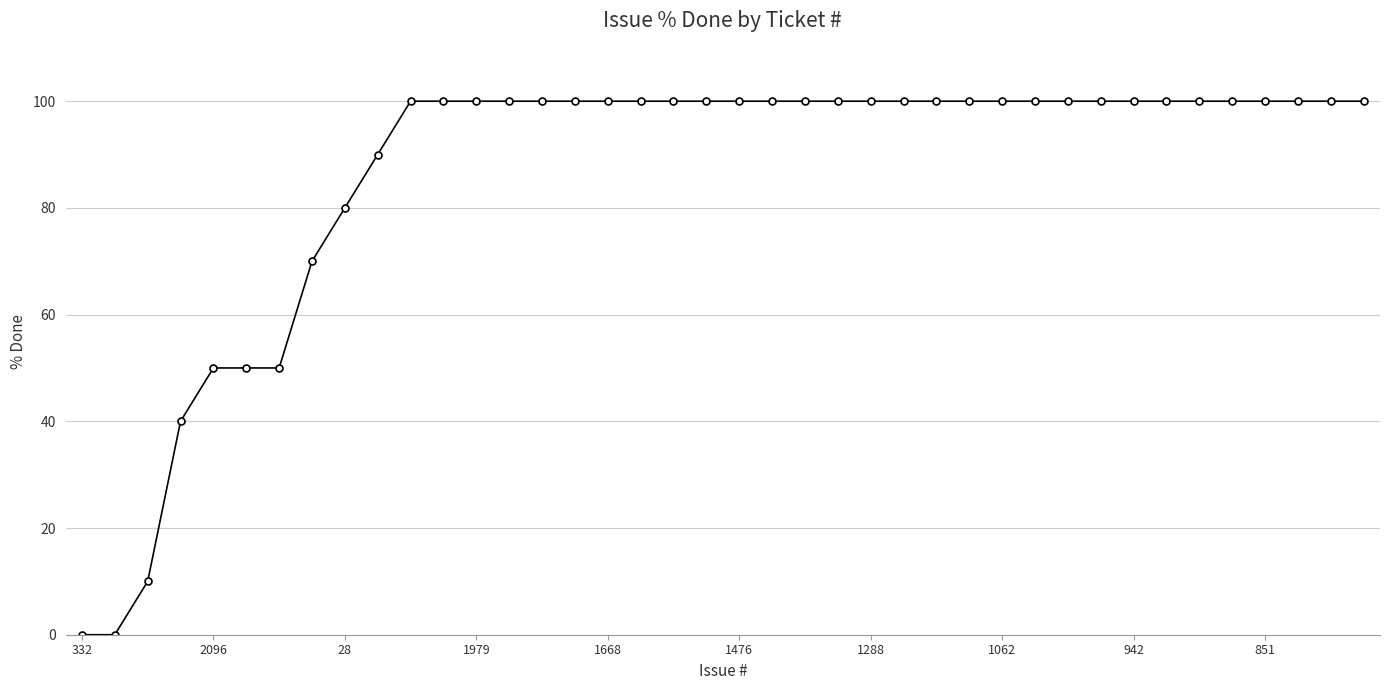

Reading left to right, list all the values displayed in this chart.

0	0	10	40	50	50	50	70	80	90	100	100	100	100	100	100	100	100	100	100	100	100	100	100	100	100	100	100	100	100	100	100	100	100	100	100	100	100	100	100